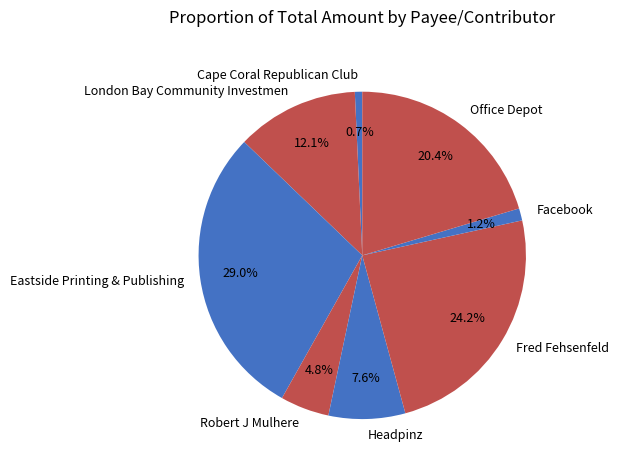

To the nearest percent, what is the difference between the Fred Fehsenfeld and London Bay Community Investmen slice percentages?

12%